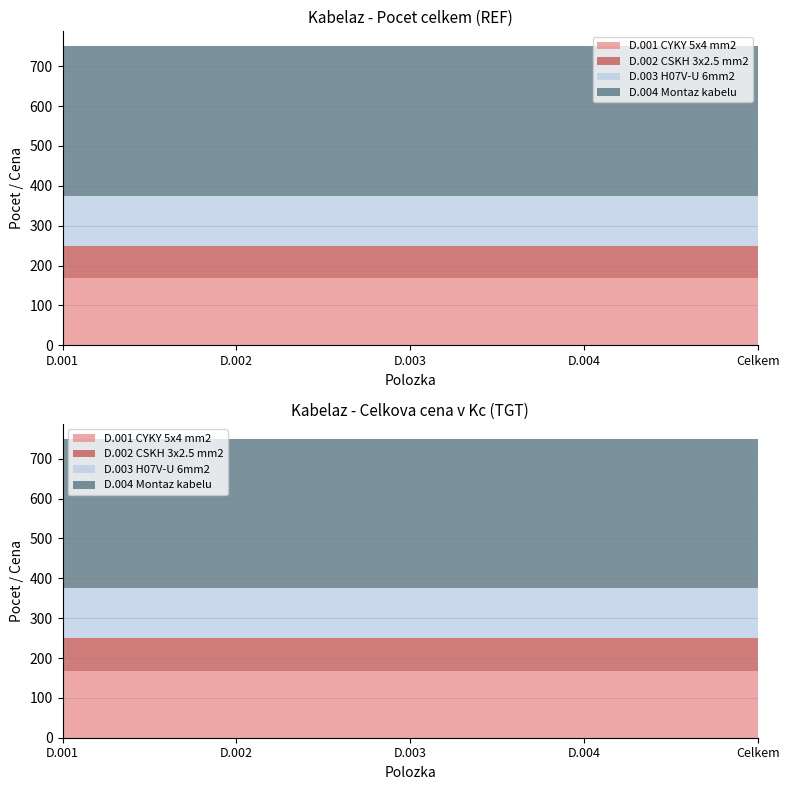

Reading right to left, extract all data points from this chart.

D.001 CYKY 5x4 mm2: 168	168	168	168	168
D.002 CSKH 3x2.5 mm2: 82	82	82	82	82
D.003 H07V-U 6mm2: 125	125	125	125	125
D.004 Montaz kabelu: 375	375	375	375	375